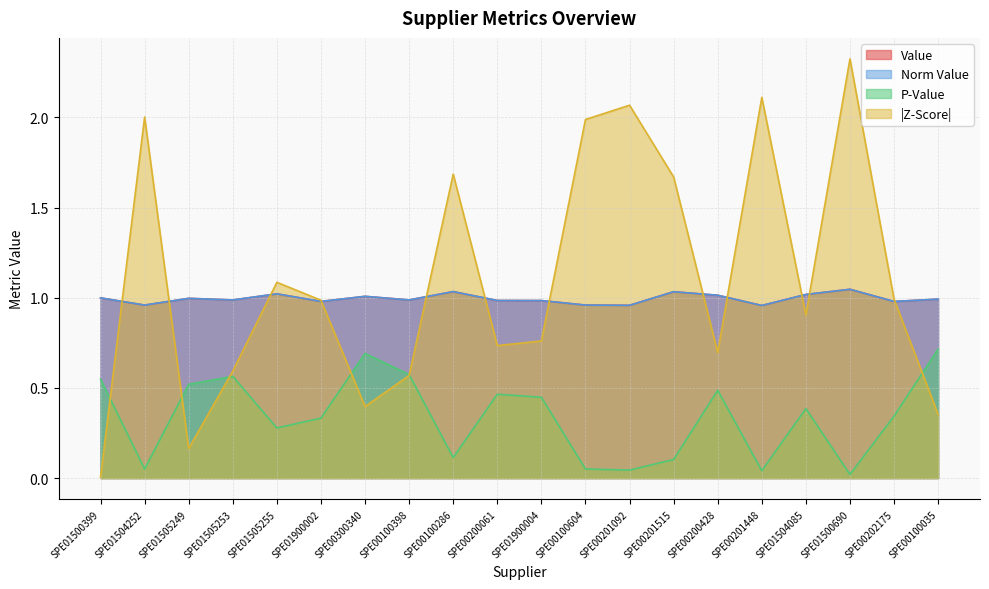

Between which two adjacent categories do z_score_abs and value first intersect?

SPE01500399 and SPE01504252